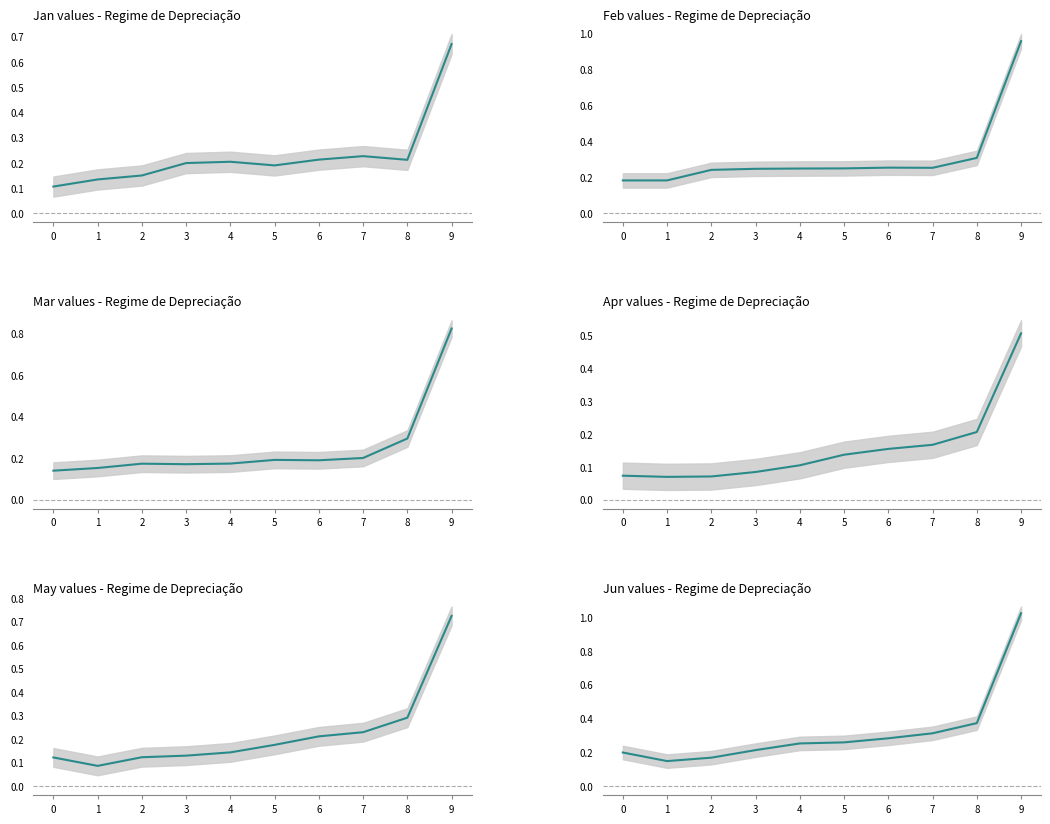

What is the lowest value of the Feb series?

0.2